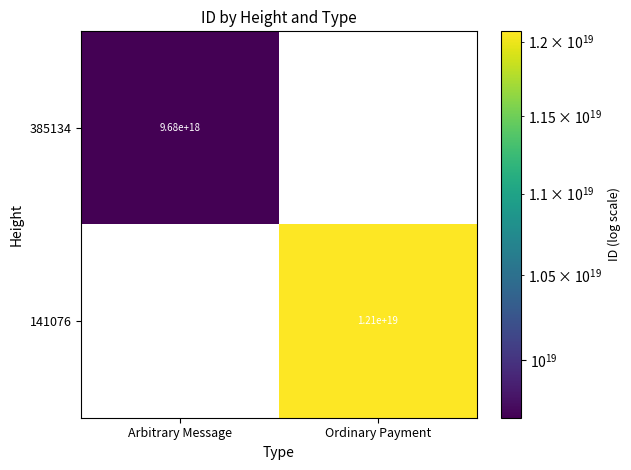

At which category is the sum across all series the highest?

Ordinary Payment